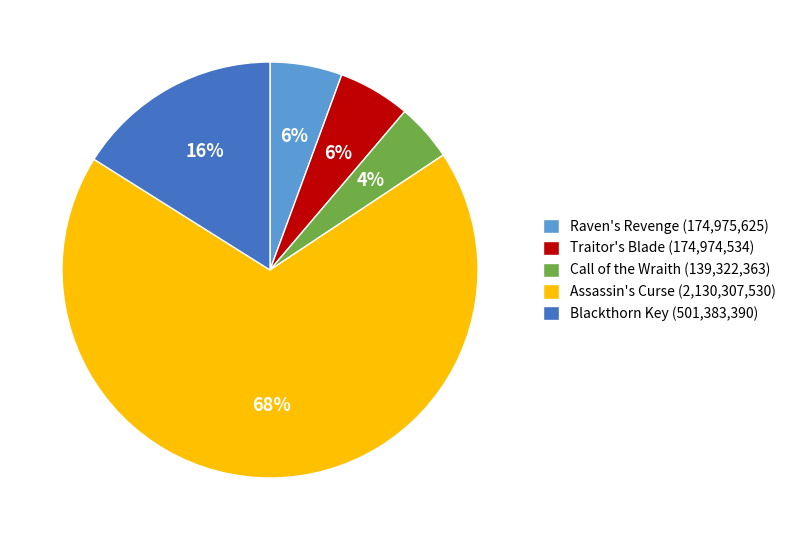

To the nearest percent, what portion does Blackthorn Key (501,383,390) represent?

16%